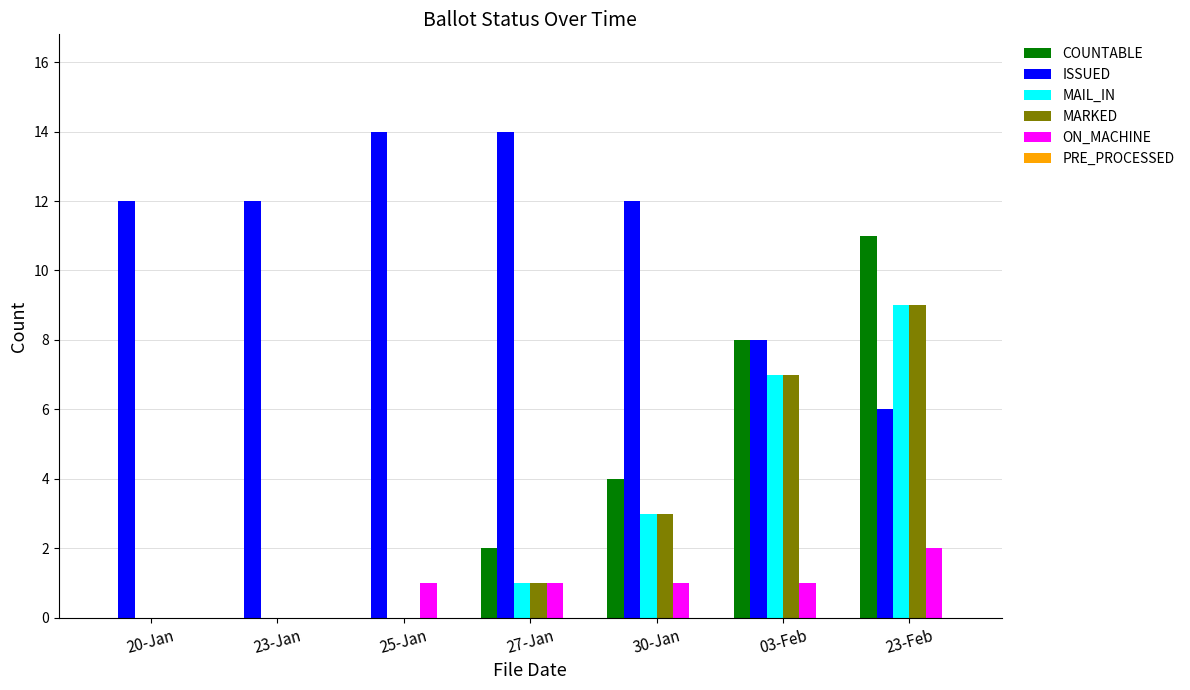

What is the maximum value for ISSUED?

14